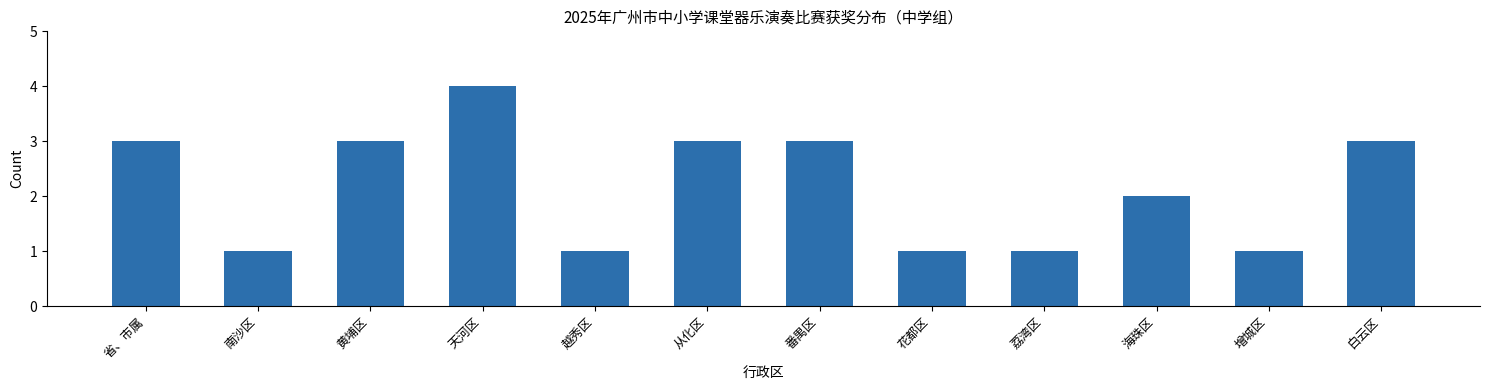

Reading right to left, transcribe all the data shown in this chart.

白云区=3	增城区=1	海珠区=2	荔湾区=1	花都区=1	番禺区=3	从化区=3	越秀区=1	天河区=4	黄埔区=3	南沙区=1	省、市属=3